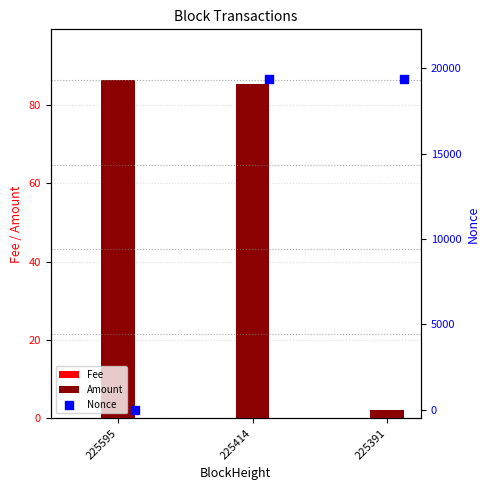

True or false: Amount has a value of 131.4 at 225414.

False